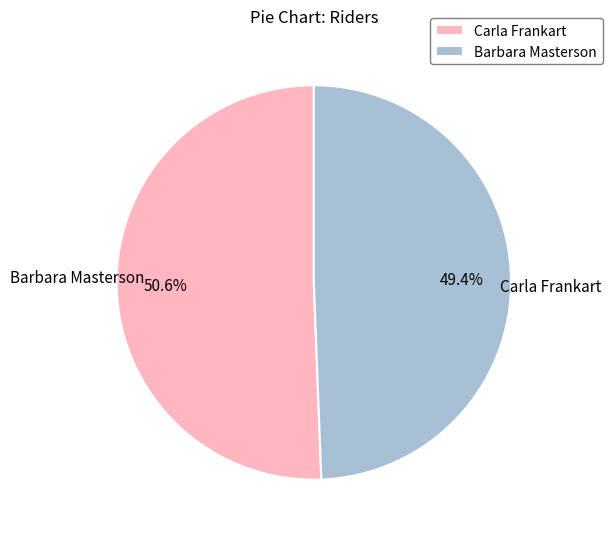

To the nearest percent, what is the difference between the Carla Frankart and Barbara Masterson slice percentages?

1%